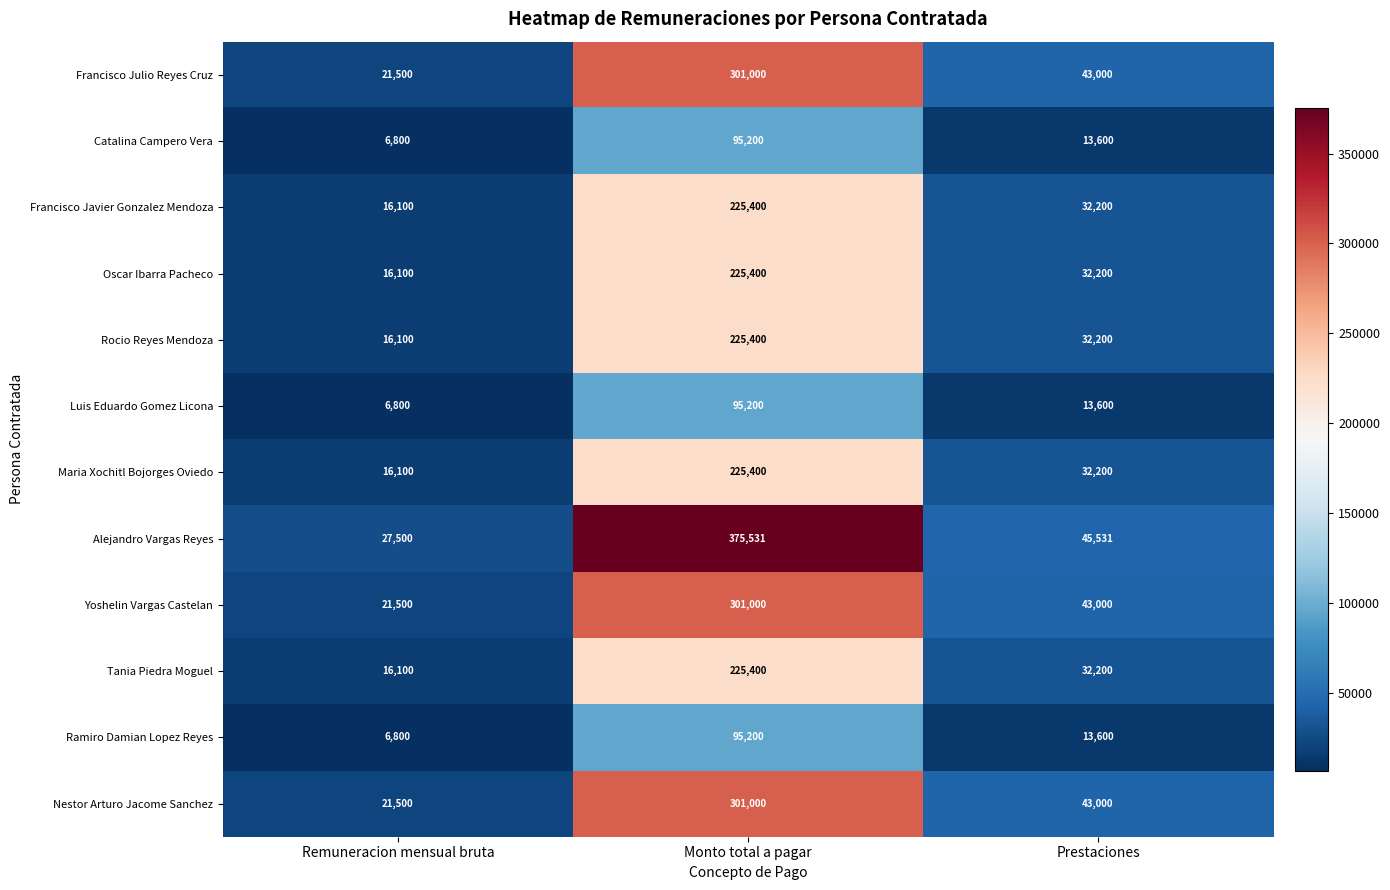

Between Remuneracion mensual bruta and Monto total a pagar, which series saw the biggest shift?

Alejandro Vargas Reyes